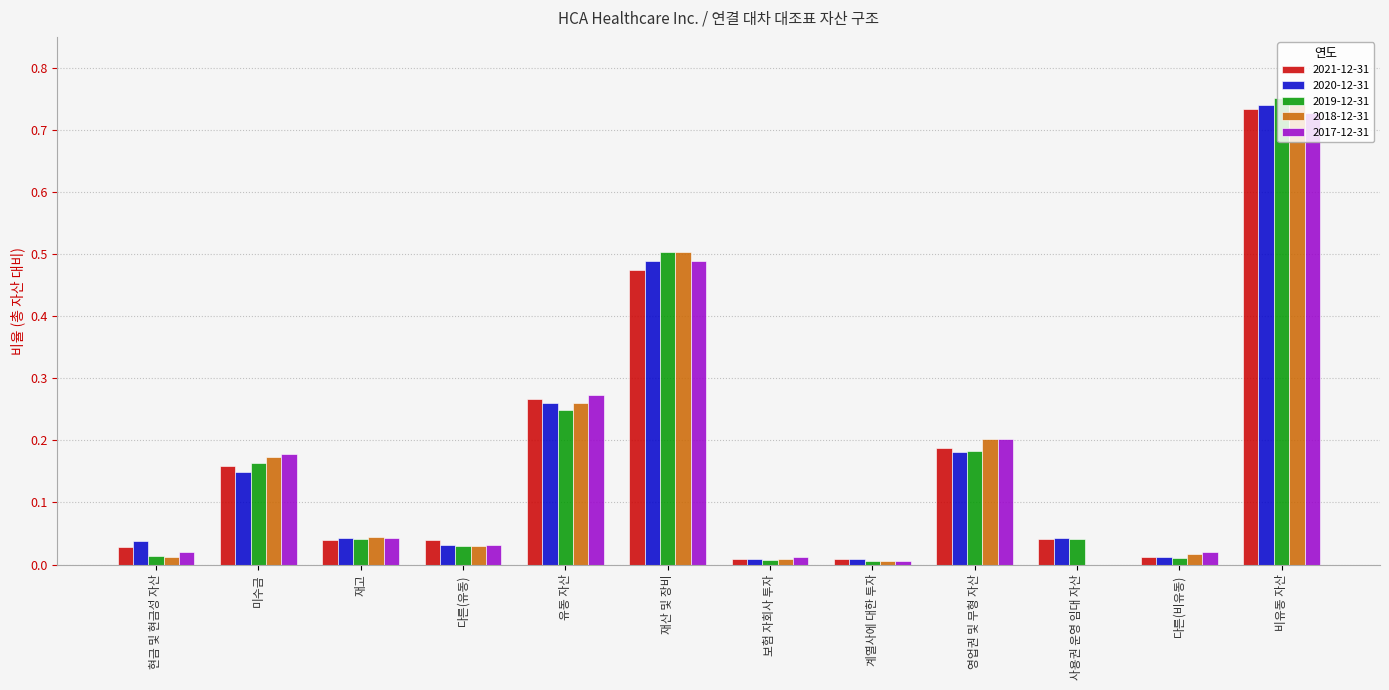

At which category is the sum across all series the highest?

비유동 자산